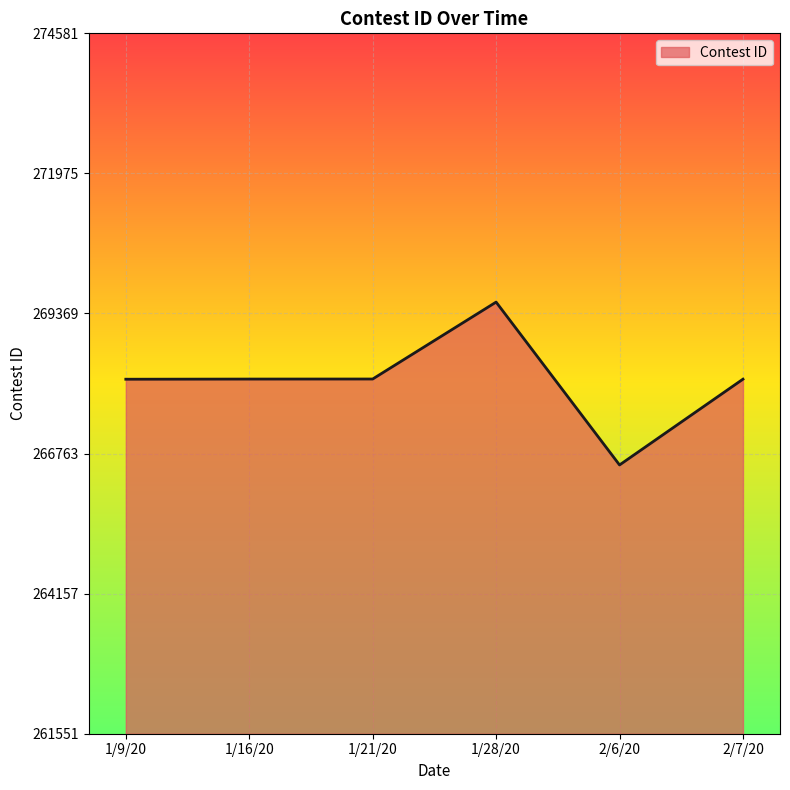

What is the ratio of the value at 2/6/20 to the value at 2/7/20?

1.0